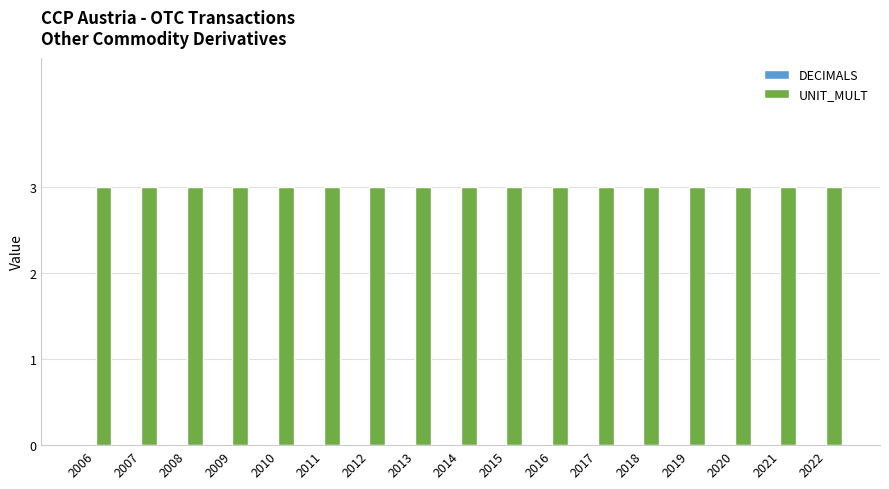

Reading right to left, what are all the values shown in this chart?

DECIMALS: 2022=0	2021=0	2020=0	2019=0	2018=0	2017=0	2016=0	2015=0	2014=0	2013=0	2012=0	2011=0	2010=0	2009=0	2008=0	2007=0	2006=0
UNIT_MULT: 2022=3	2021=3	2020=3	2019=3	2018=3	2017=3	2016=3	2015=3	2014=3	2013=3	2012=3	2011=3	2010=3	2009=3	2008=3	2007=3	2006=3